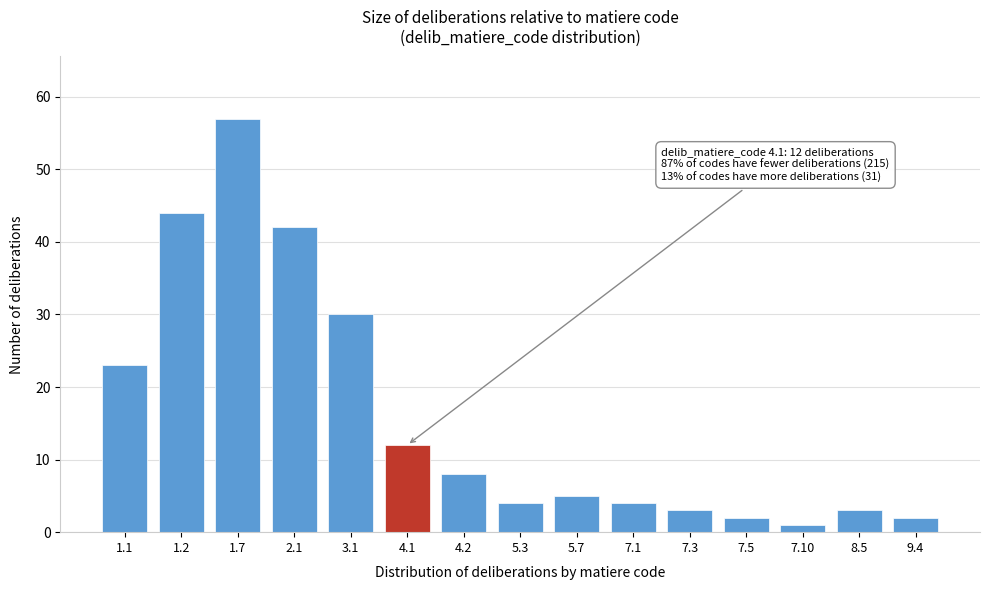

Reading left to right, transcribe all the data shown in this chart.

23	44	57	42	30	12	8	4	5	4	3	2	1	3	2